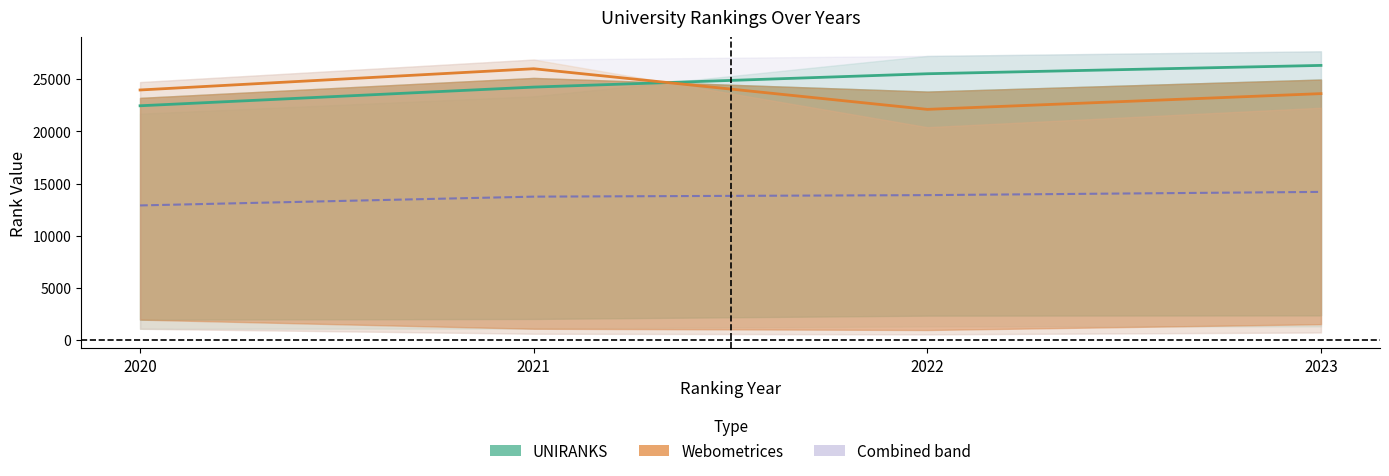

What is the difference between the Webometrices midline values at 2020 and 2023?

349.8